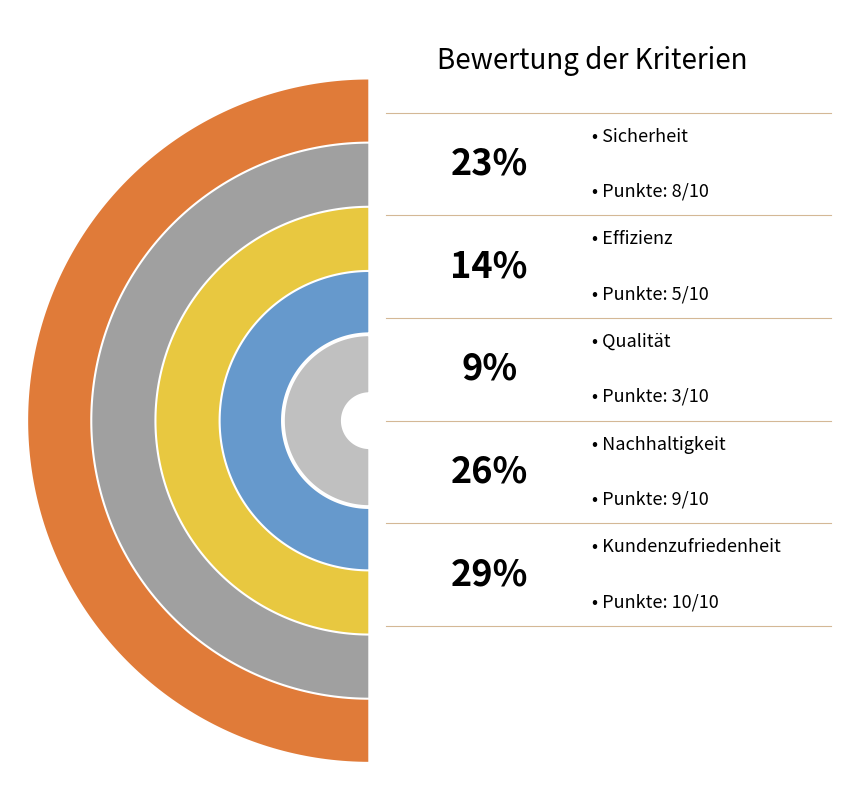

What portion of the pie excludes Qualität?

91.4%